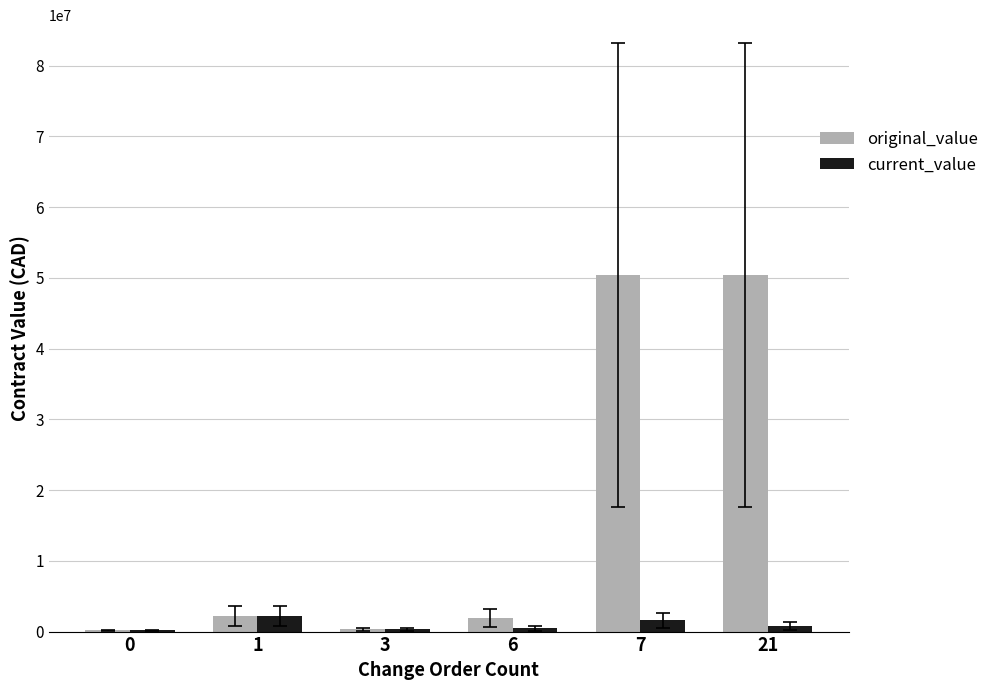

Which series changed the most between 3 and 21?

original_value